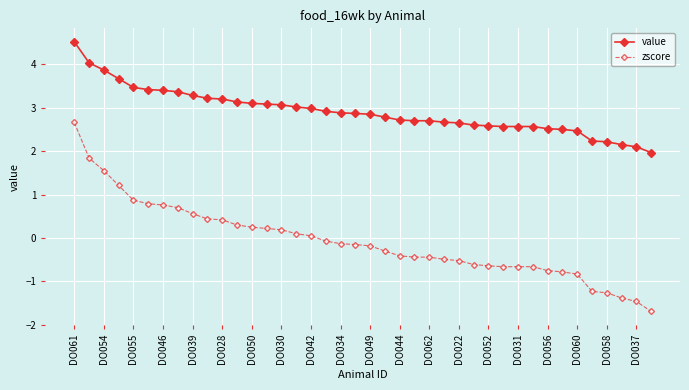

What is the value of the zscore point at the 12th from the left?

0.3